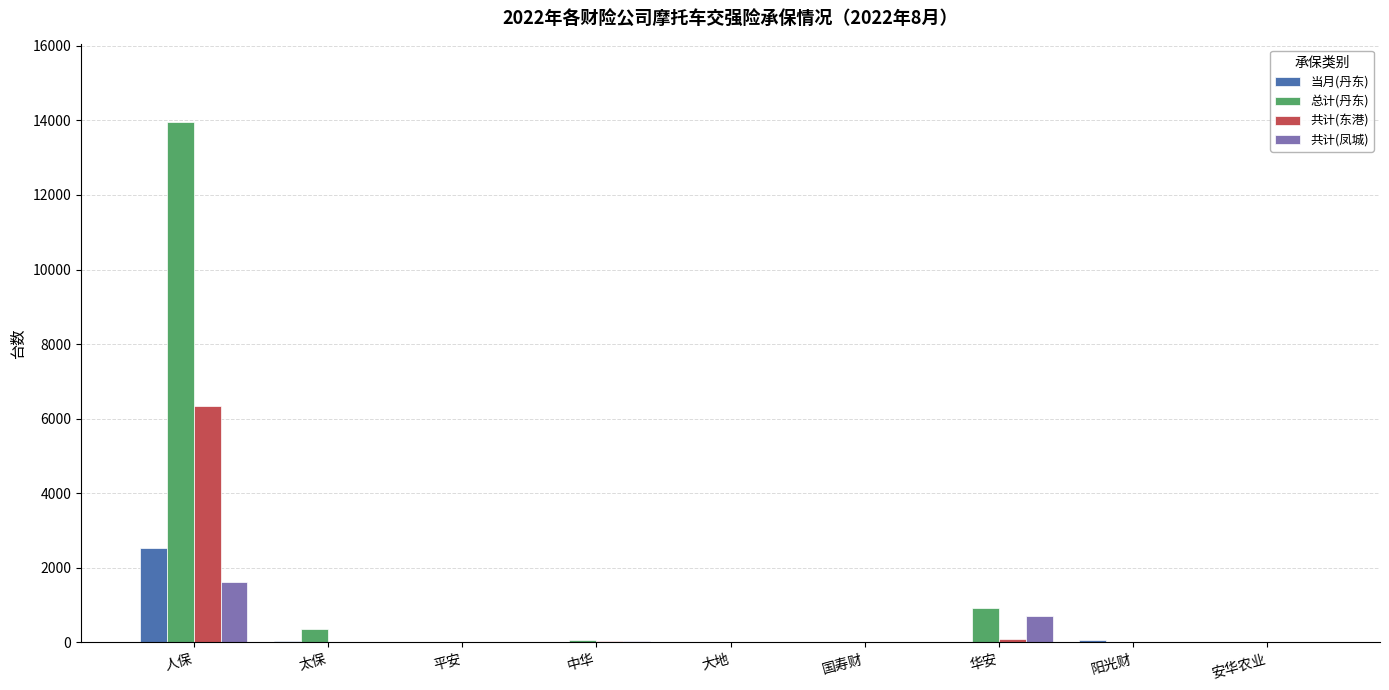

True or false: 当月(丹东) has a value of 0 at 国寿财.

True